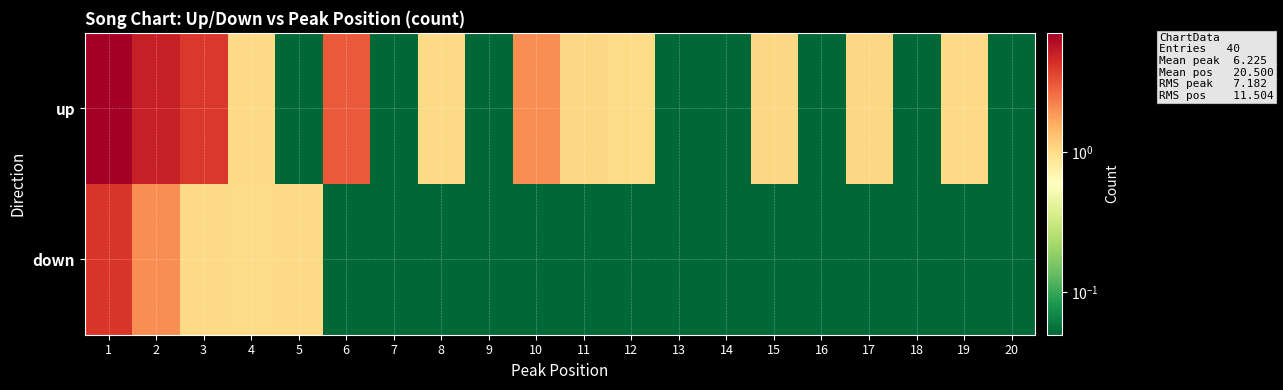

At which category is the sum across all series the highest?

1